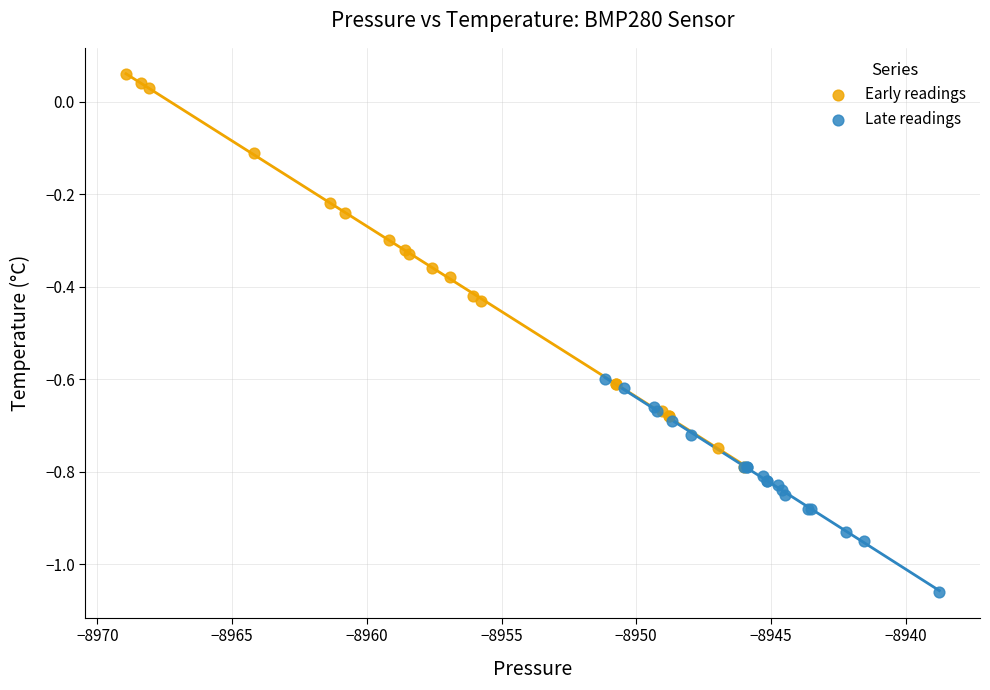

Which series has the widest spread of Y values?

Early readings